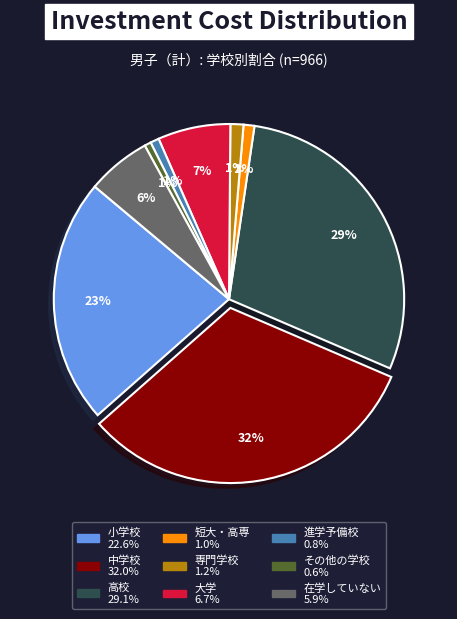

Which slice is the largest?

中学校